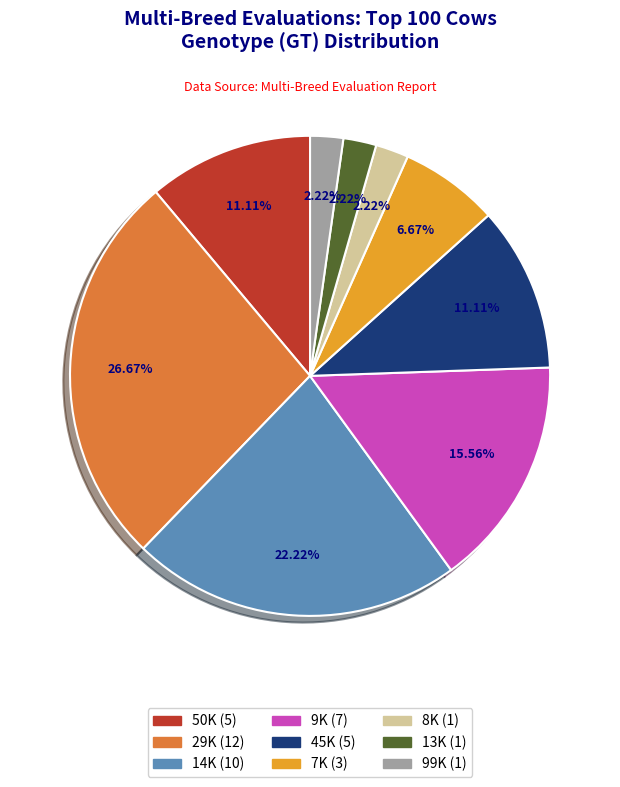

Is there any slice that represents more than half of the pie?

No